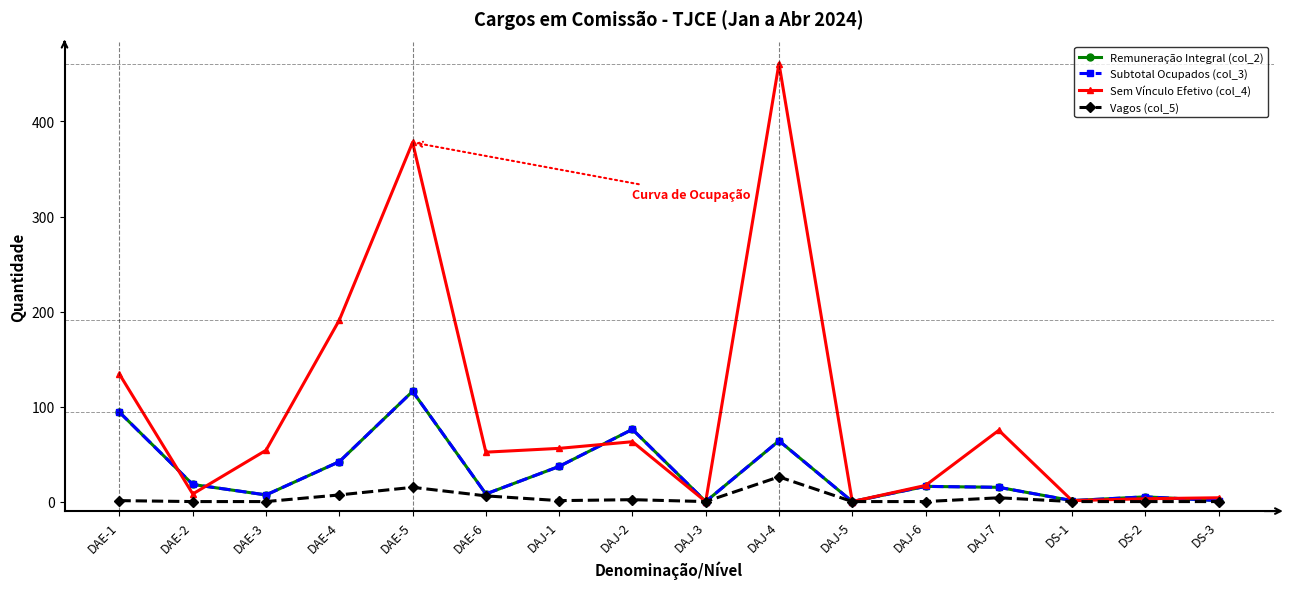

What is the difference between the second highest and second lowest values in the Remuneração Integral (col_2) series?

94